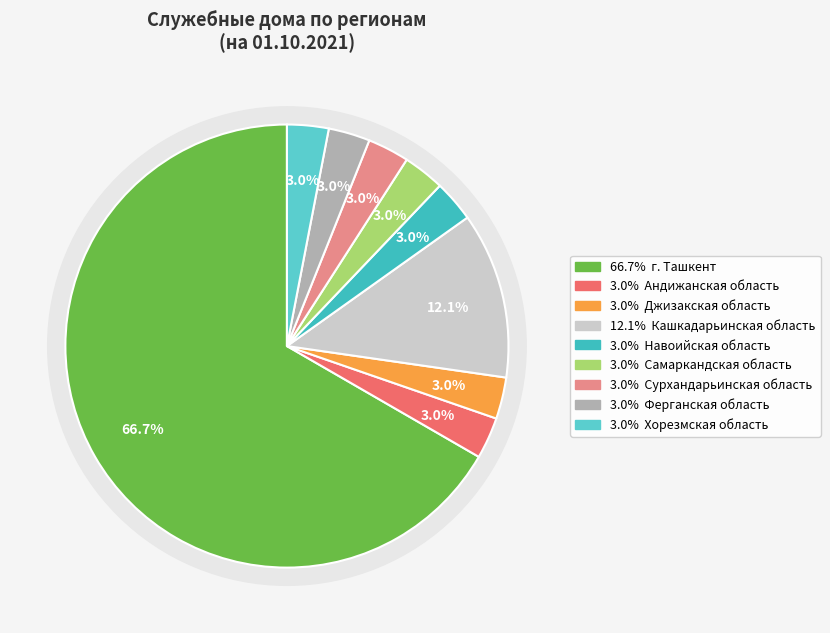

Is it true that г. Ташкент is 67% of the pie?

True